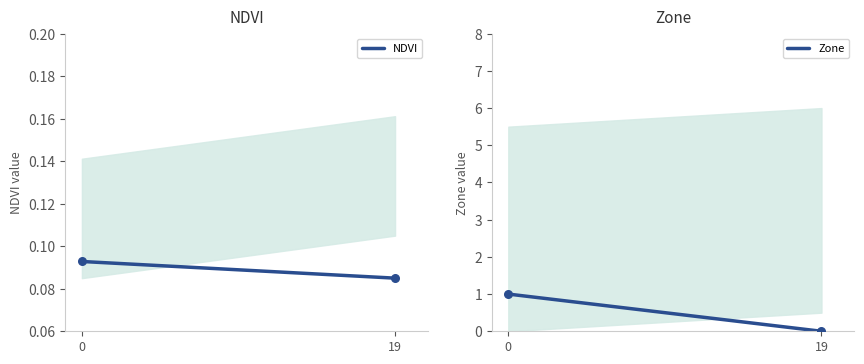

Is the value of Zone at 19 greater than the value of NDVI at 19?

No